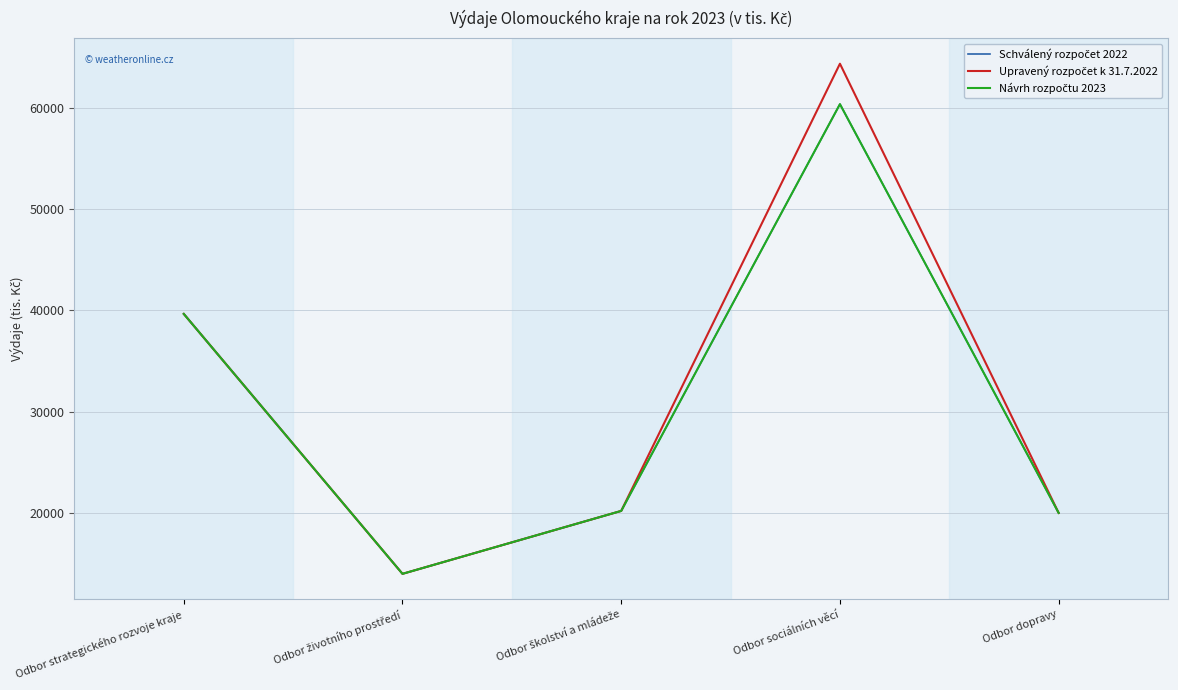

Which series has the widest spread of values?

Upravený rozpočet k 31.7.2022